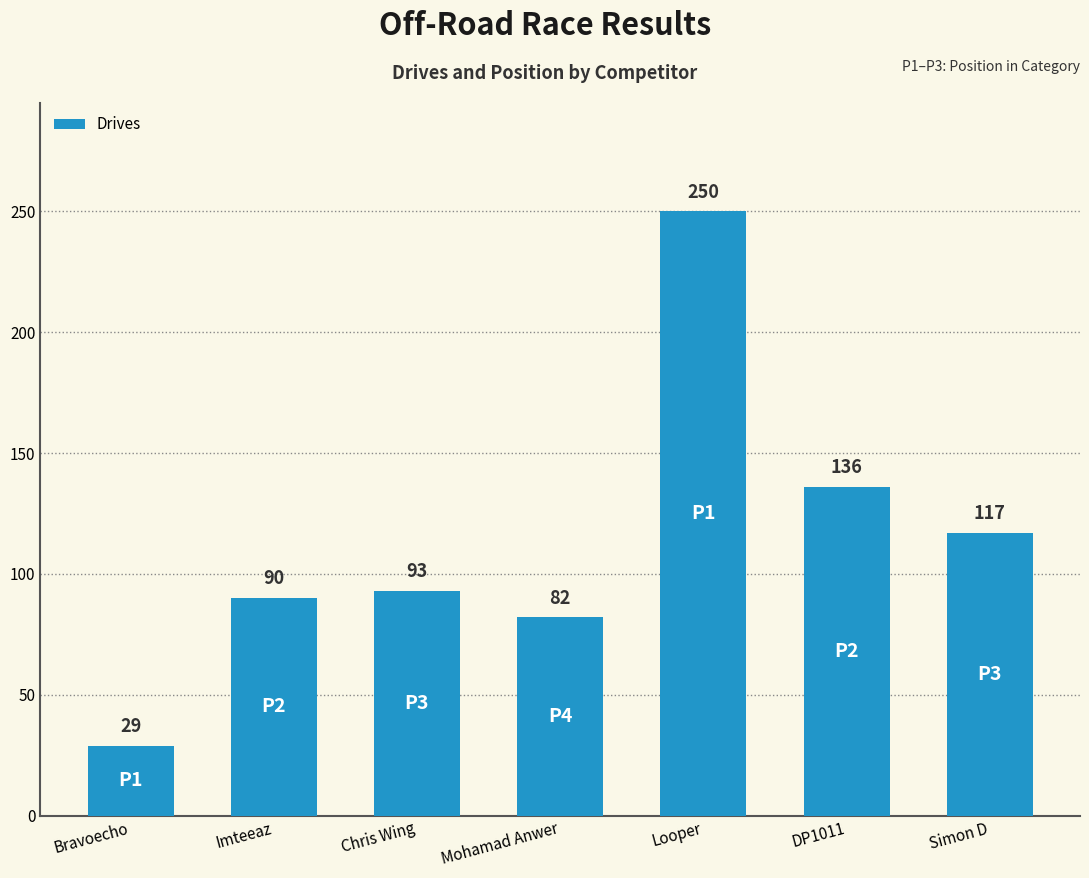

What is the ratio of the value at Mohamad Anwer to the value at Looper?

0.3